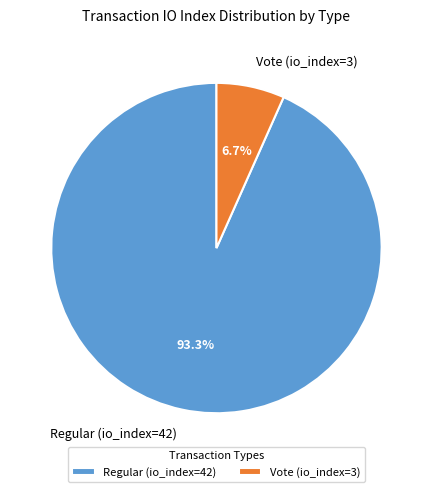

What percentage is the Vote (io_index=3) slice, to the nearest percent?

7%